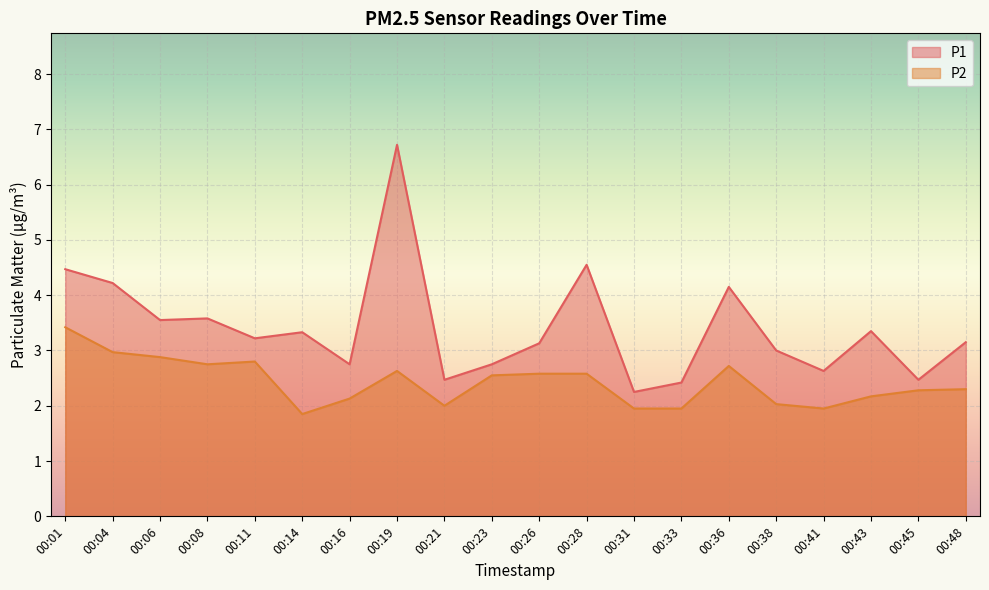

What is the value of the P1 point at the 4th from the left?

3.6